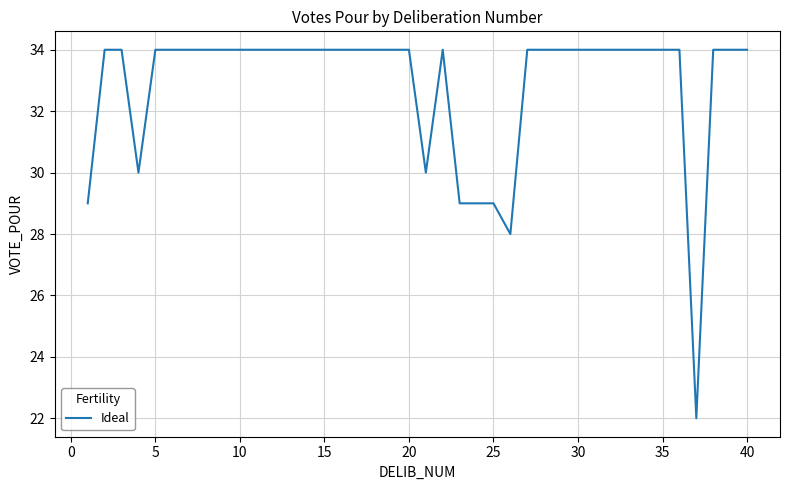

What is the minimum value shown in the chart?

22